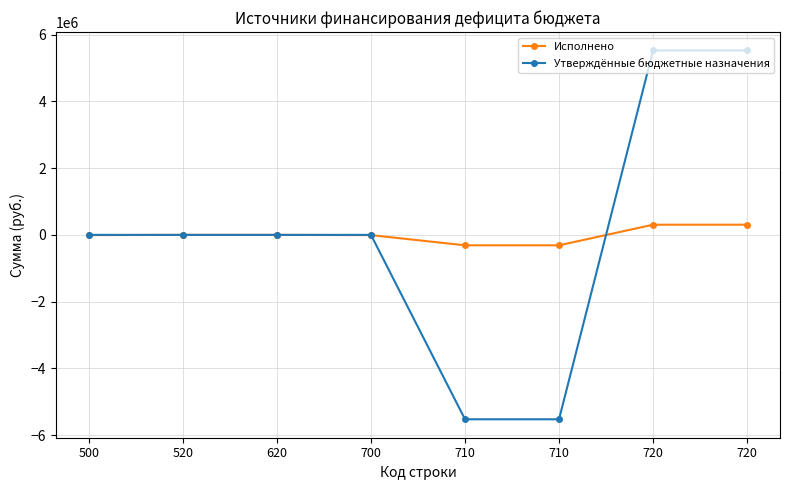

Reading left to right, what are all the values shown in this chart?

Исполнено: -7105.5	0.0	0.0	-7105.5	-312115.0	-312115.0	305009.6	305009.6
Утверждённые бюджетные назначения: 0.0	0.0	0.0	0.0	-5522483.0	-5522483.0	5522483.0	5522483.0